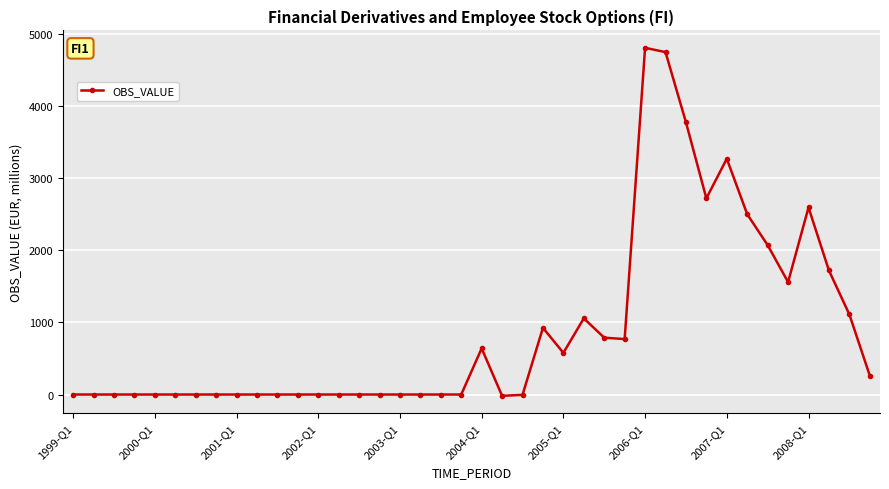

Count the number of data series in this chart.

1